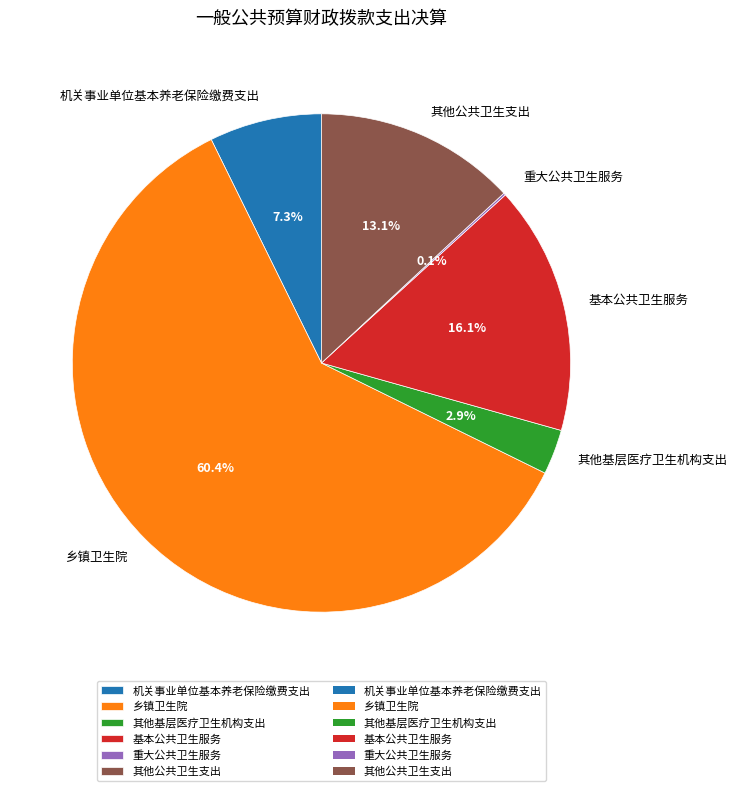

What is the largest slice in the pie chart?

乡镇卫生院